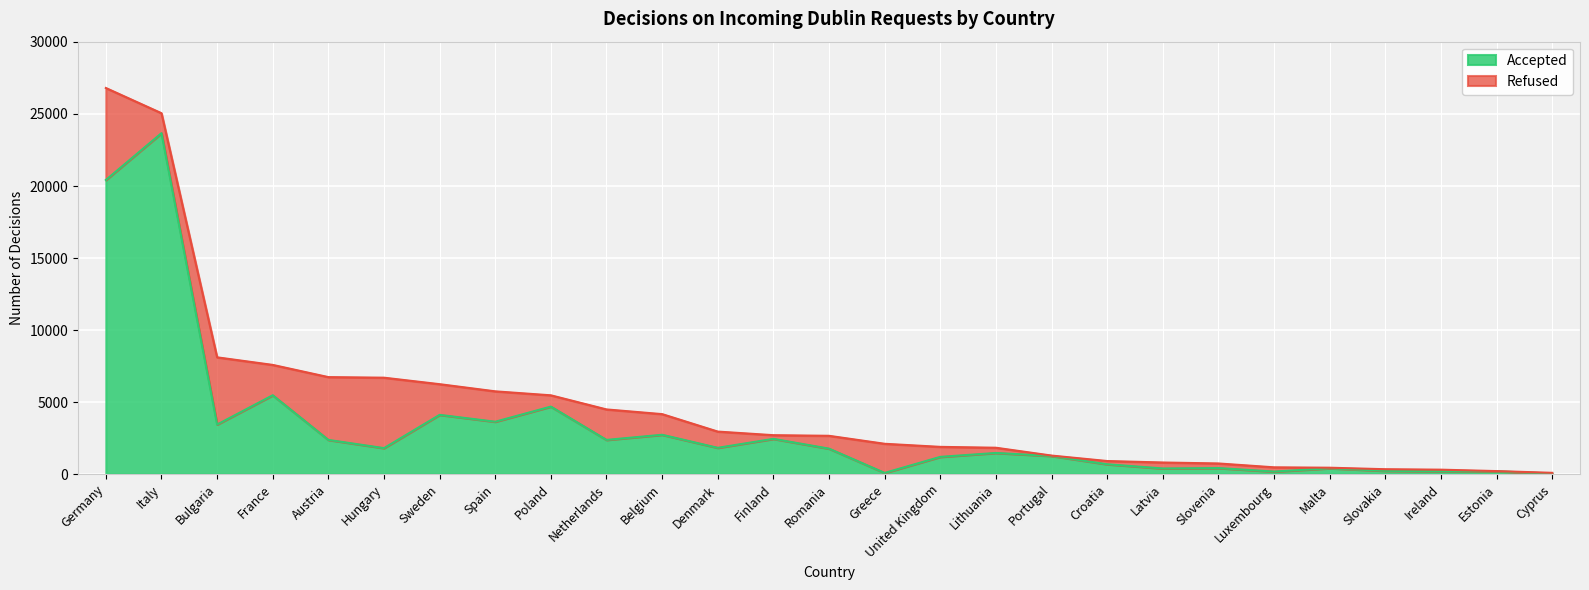

Where is the first local minimum?

Bulgaria